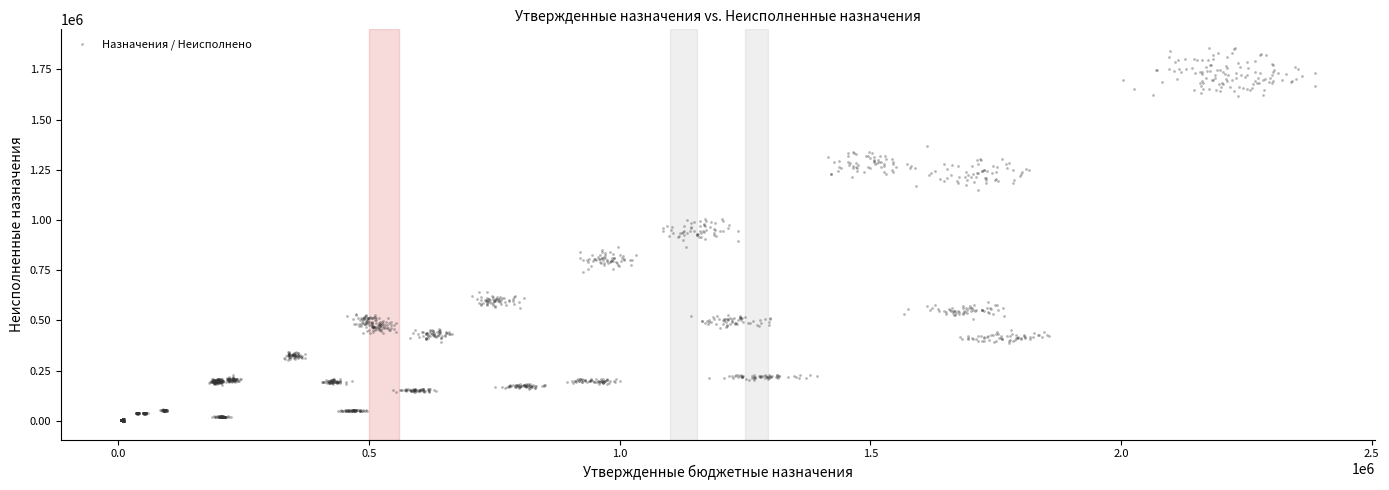

What is the range of X values (max minus min)?

2381980.0